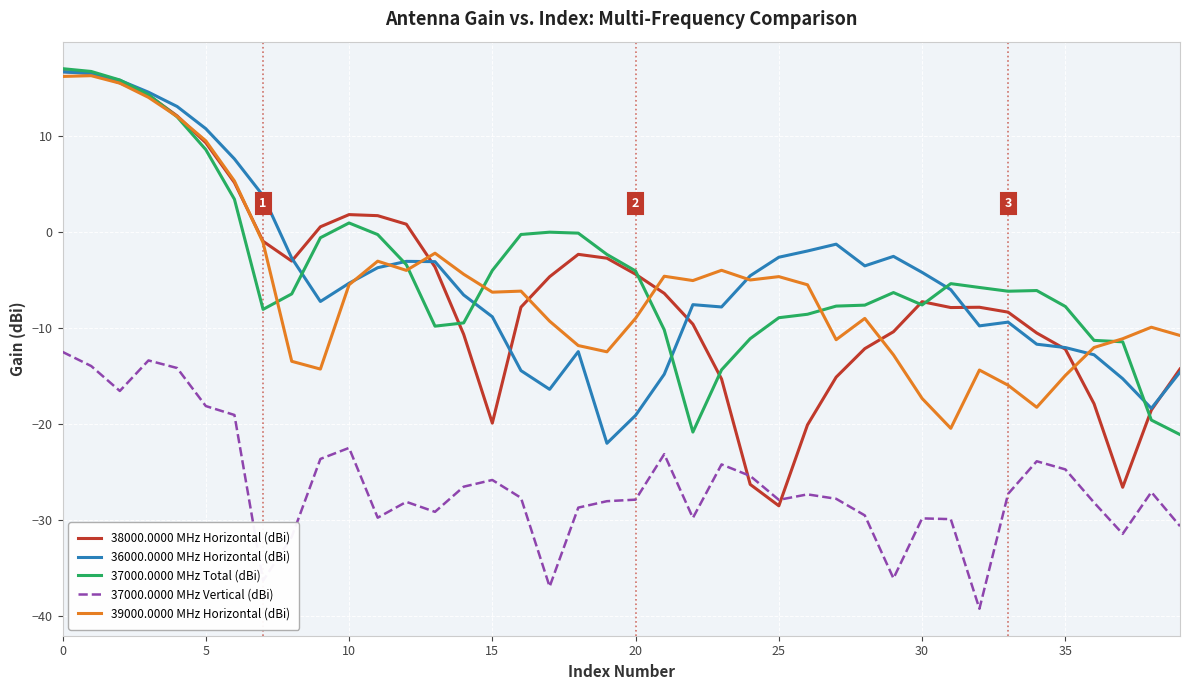

True or false: 39000.0000 MHz Horizontal (dBi) and 37000.0000 MHz Vertical (dBi) cross at least once.

False